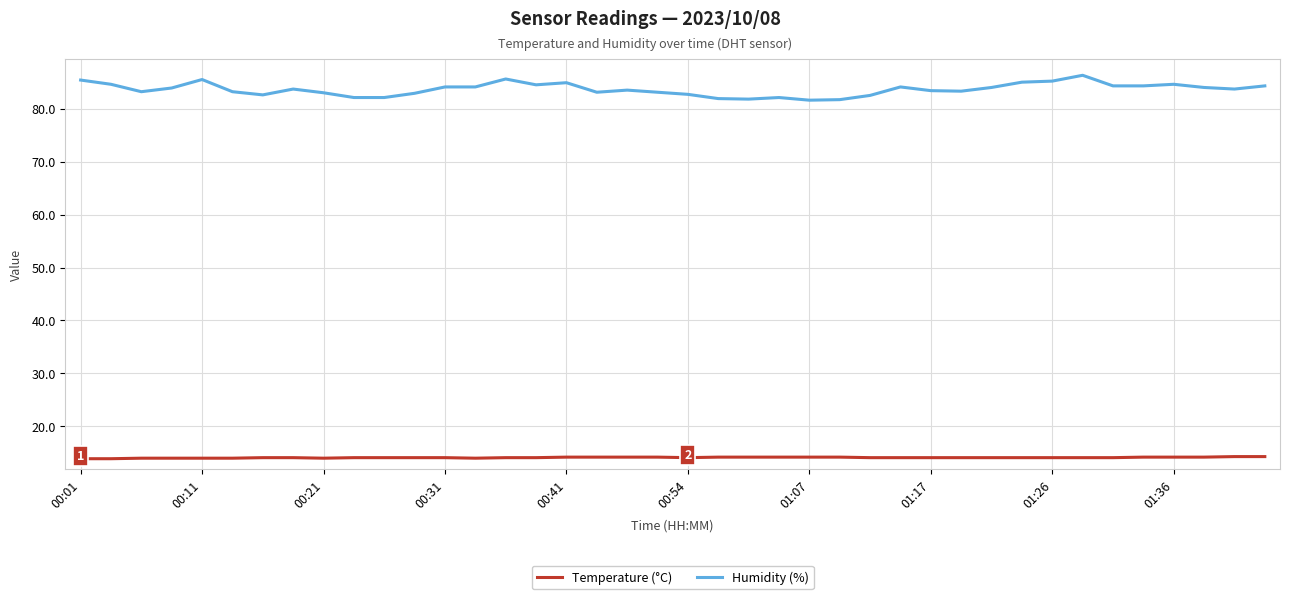

Rank the series by their maximum value, from lowest to highest.

Temperature (°C), Humidity (%)